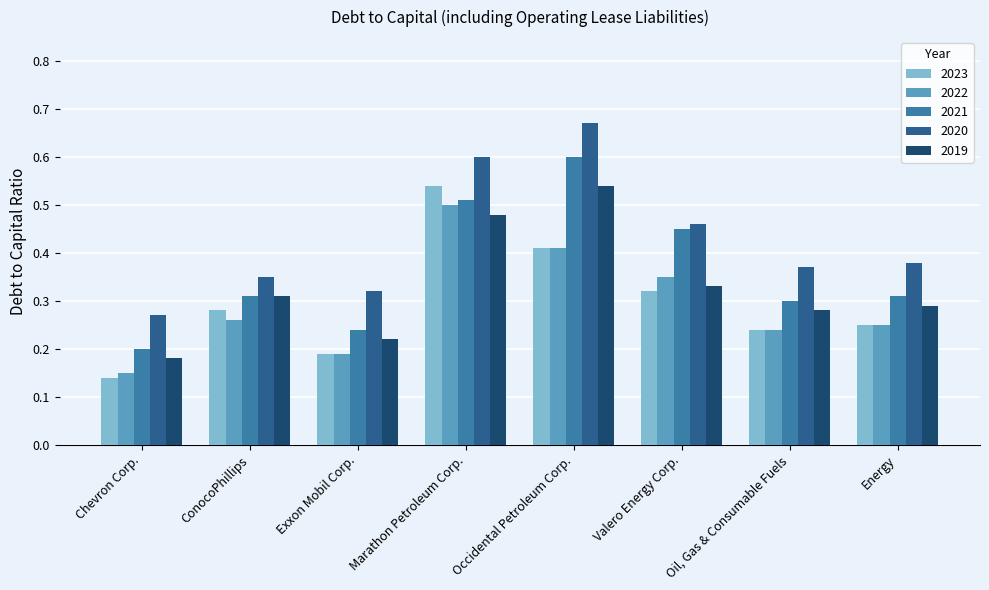

Which category has the lowest value in the 2022 series?

Chevron Corp.